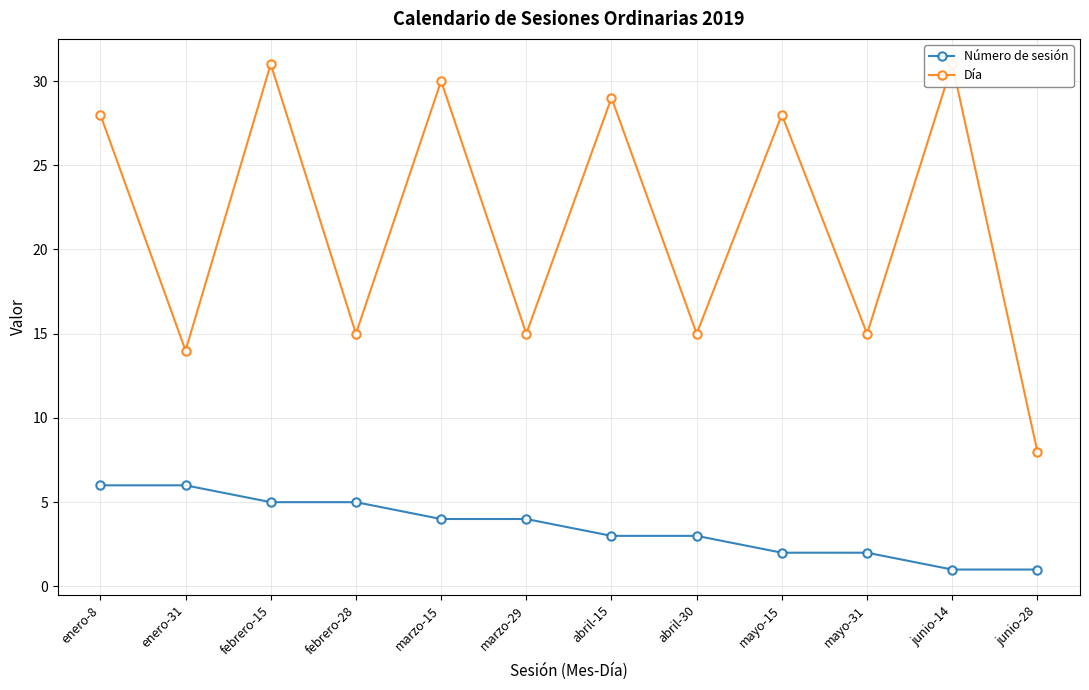

Where does the Número de sesión series first go above 4?

enero-8